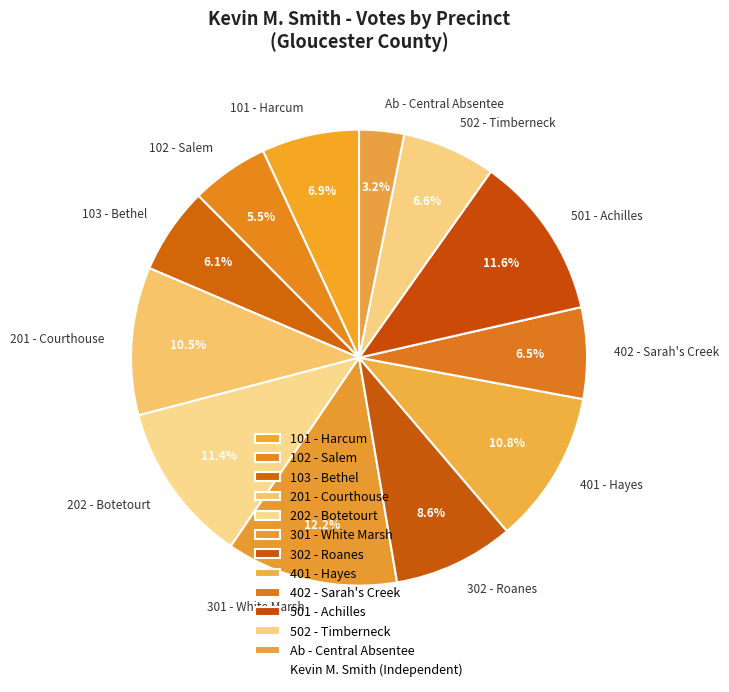

What portion of the pie excludes 101 - Harcum?

93.1%